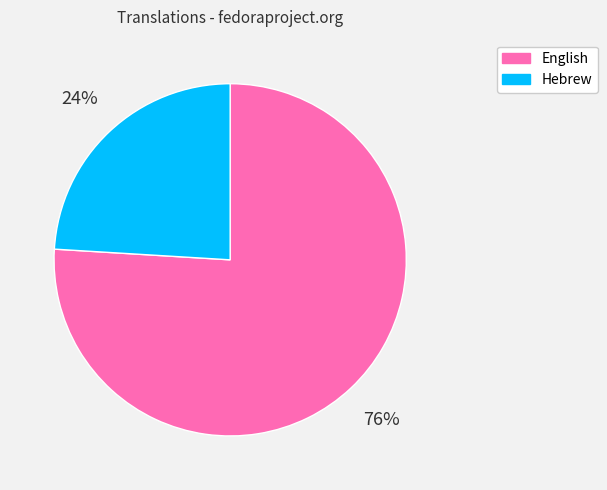

True or false: Hebrew accounts for 18% of the total.

False